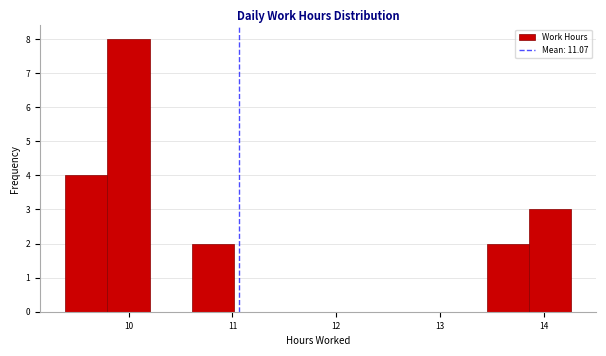

Reading left to right, list every bar in this chart as the range it spans on the x-axis followed by its height. Neither the bar edges nor the heights are printed on the chart, so give them approximately, as read against the axes.

9.4 to 9.8: 4
9.8 to 10.2: 8
10.2 to 10.6: 0
10.6 to 11.0: 2
11.0 to 11.4: 0
11.4 to 11.8: 0
11.8 to 12.2: 0
12.2 to 12.6: 0
12.6 to 13.0: 0
13.0 to 13.4: 0
13.4 to 13.9: 2
13.9 to 14.3: 3